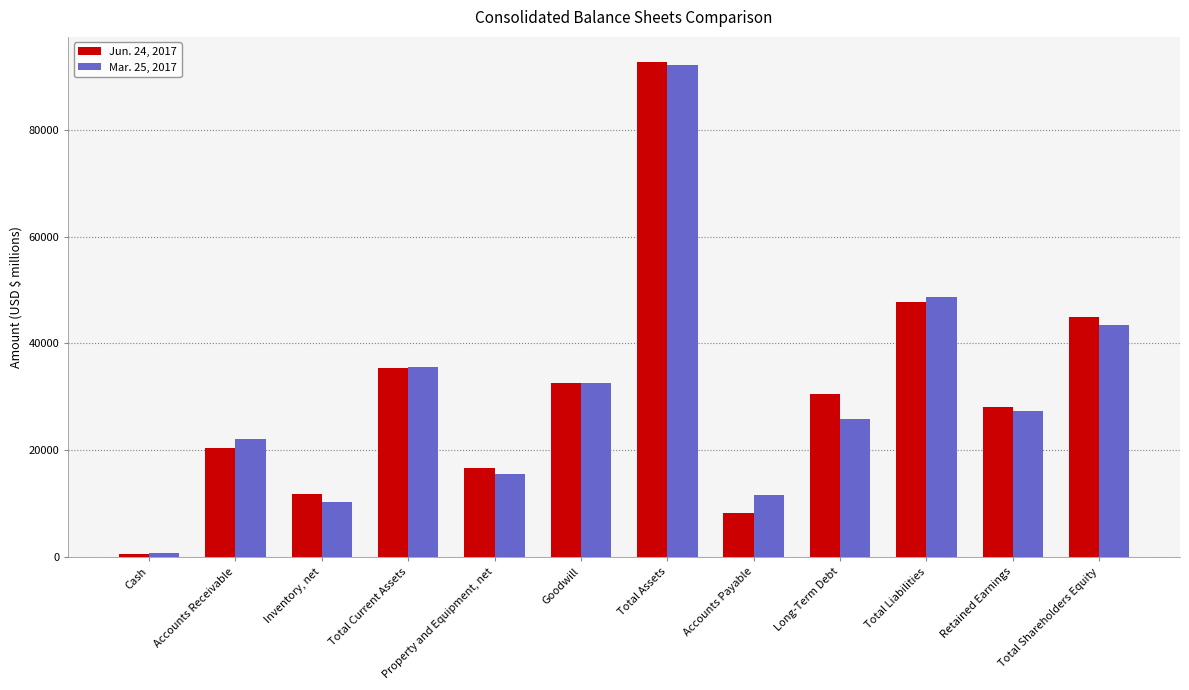

Where does the Jun. 24, 2017 series first go above 30532?

Total Current Assets